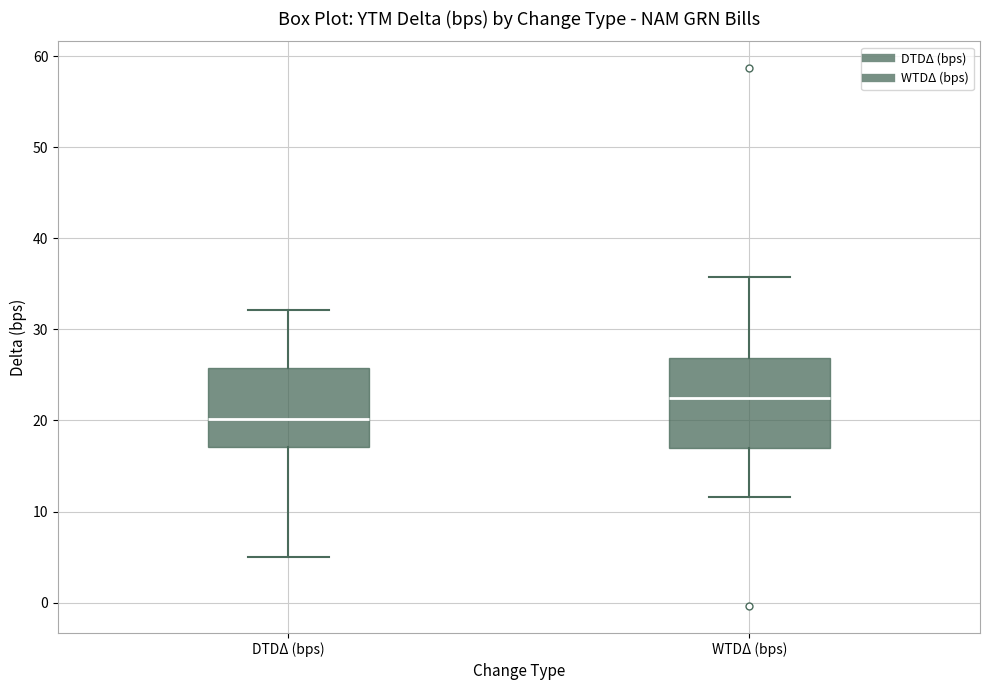

Reading left to right, read every box against the y-axis: the position of its median line, the range the box covers, and the ends of its whiskers. The values are not printed on the chart, so give them approximately, as read against the axis.

DTDΔ (bps): median 20, box 17 to 26, whiskers 5 to 32
WTDΔ (bps): median 22, box 17 to 27, whiskers 12 to 36